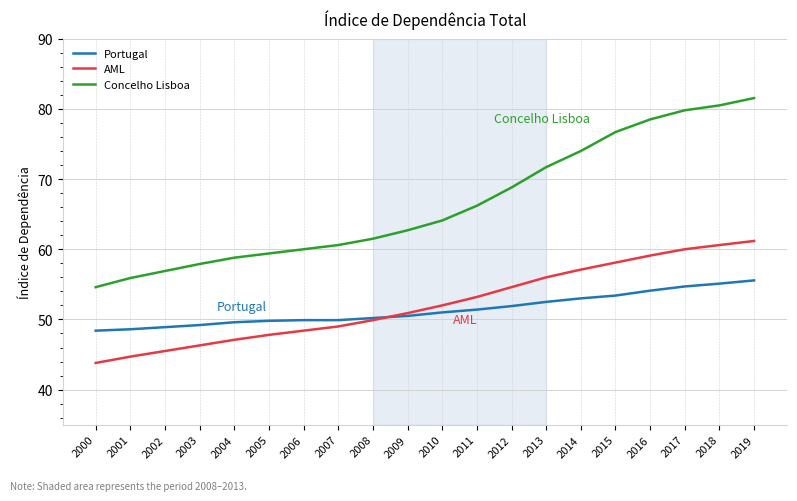

What value does the Concelho Lisboa series have at 2000?

54.6